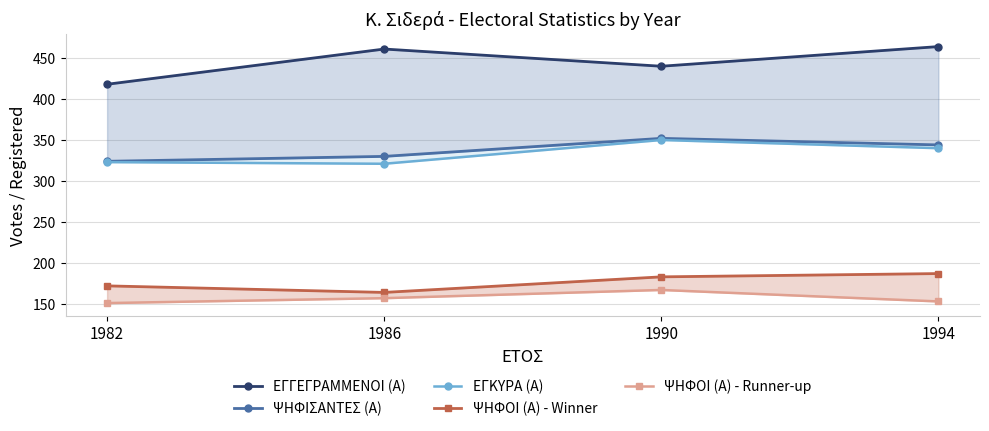

How many lines are shown in the chart?

5